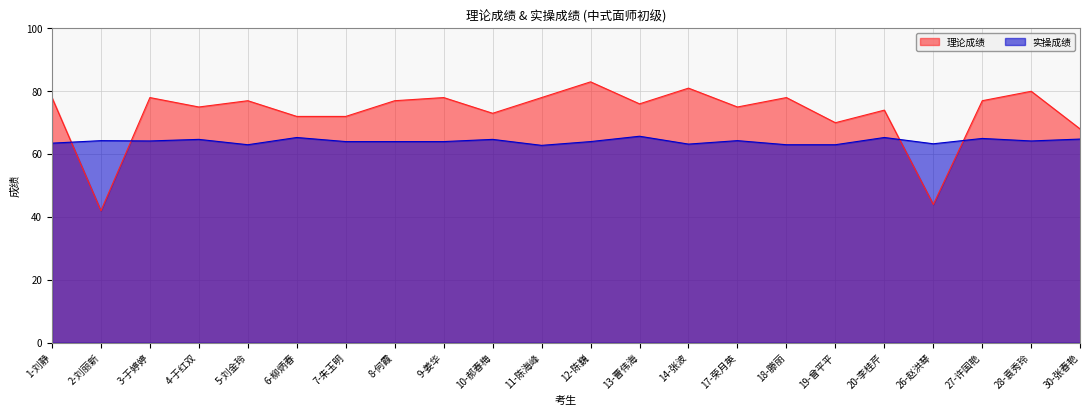

What is the minimum value for 理论成绩?

42.0